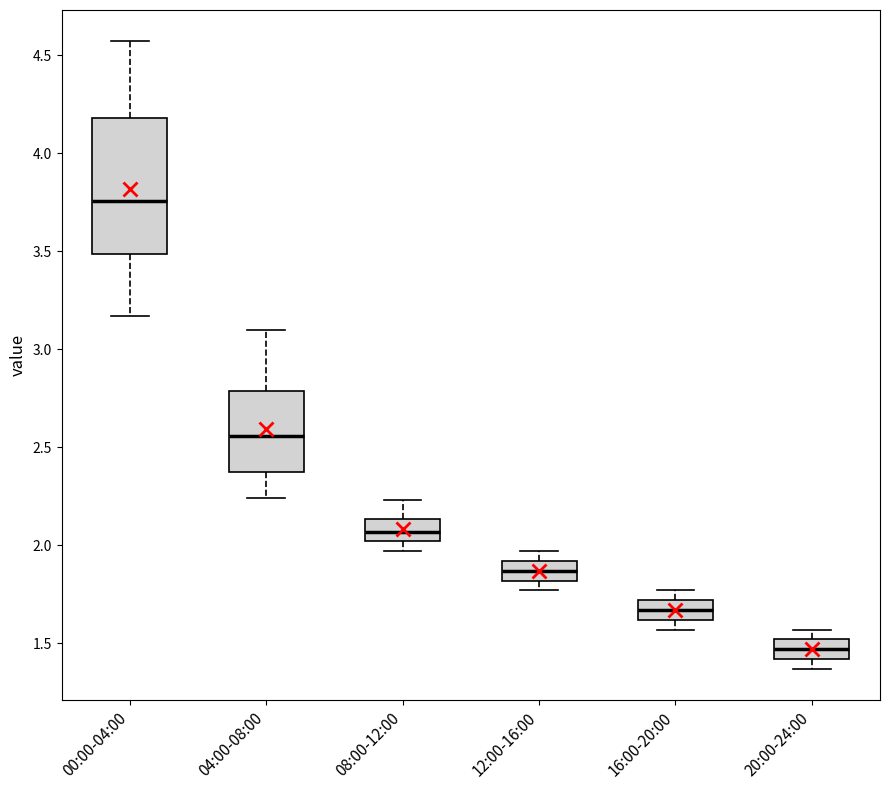

Reading left to right, transcribe this box plot: for each box, give where its median line is, the range the box spans, and where its two whiskers end, as read against the y-axis. The values are not printed on the chart, so give them approximately, as read against the axis.

00:00-04:00: median 3.75, box 3.50 to 4.20, whiskers 3.15 to 4.55
04:00-08:00: median 2.55, box 2.40 to 2.80, whiskers 2.25 to 3.10
08:00-12:00: median 2.05, box 2.00 to 2.15, whiskers 1.95 to 2.25
12:00-16:00: median 1.85, box 1.80 to 1.90, whiskers 1.75 to 1.95
16:00-20:00: median 1.65, box 1.60 to 1.70, whiskers 1.55 to 1.75
20:00-24:00: median 1.45, box 1.40 to 1.50, whiskers 1.35 to 1.55